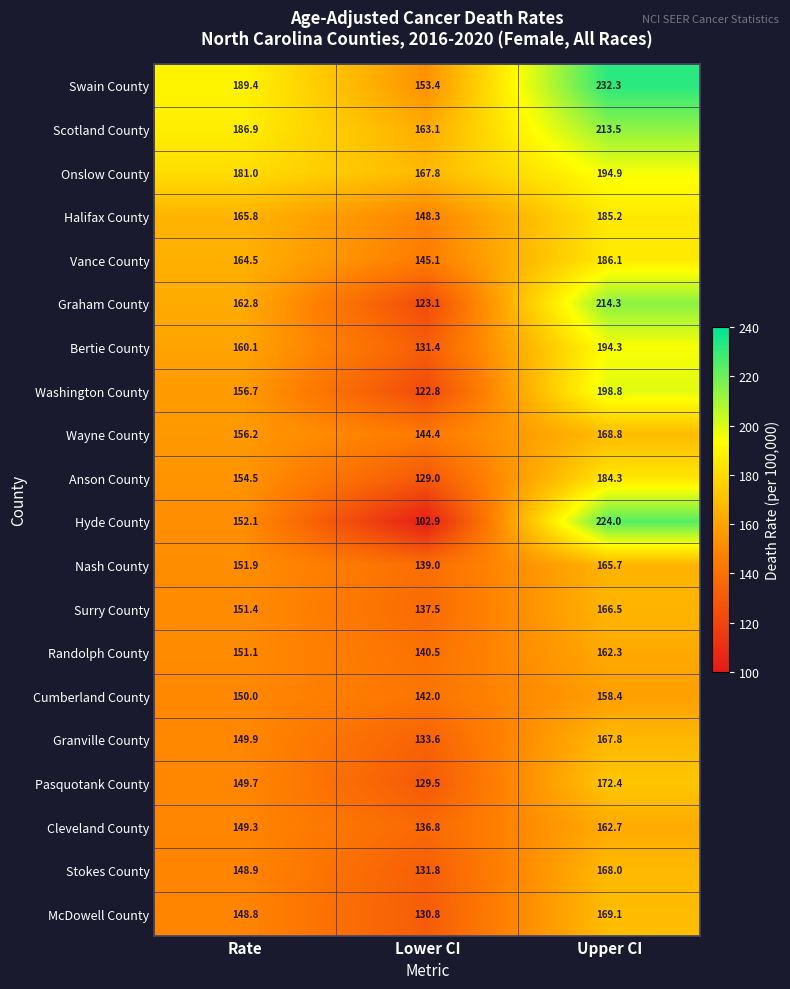

What is the difference between the second highest and minimum values in the Randolph County series?

10.6